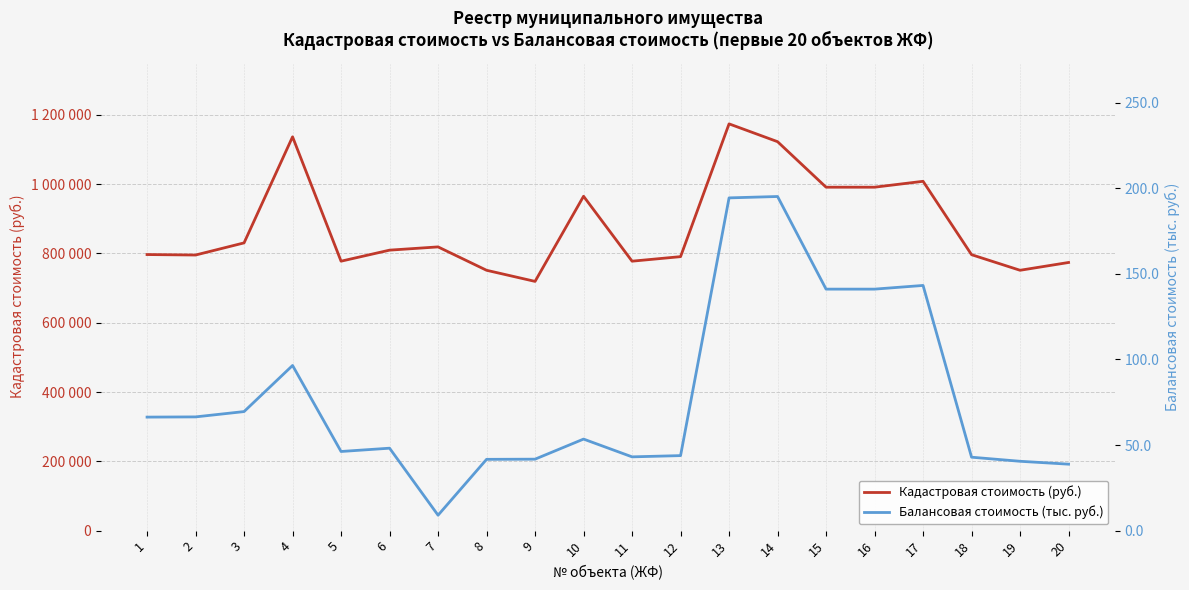

At which category is the sum across all series the highest?

13